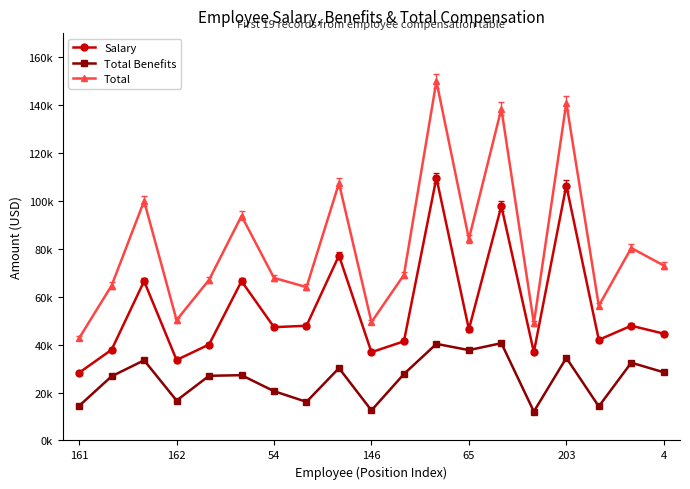

What are all the series names shown in the legend?

Salary, Total Benefits, Total